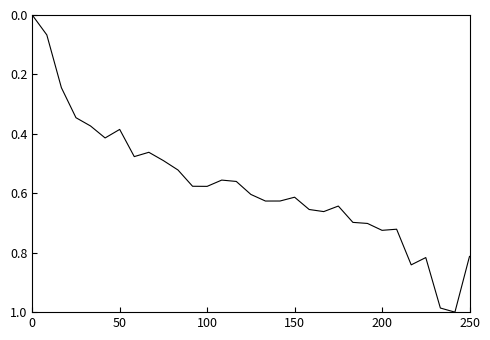

How many lines are shown in the chart?

1